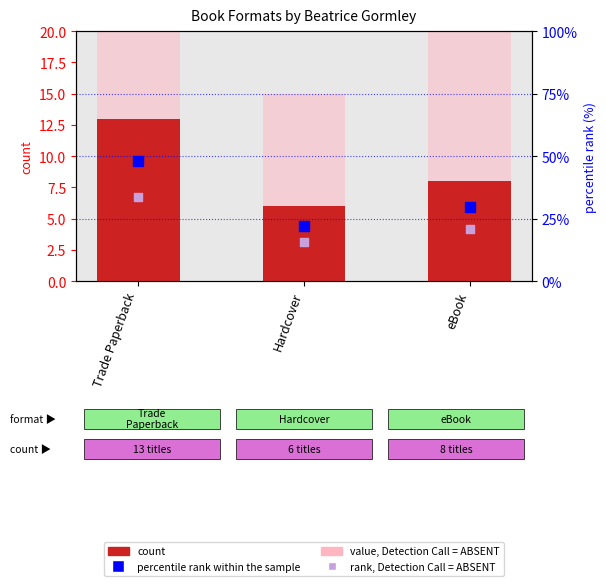

Which series has the widest spread of Y values?

percentile rank within the sample